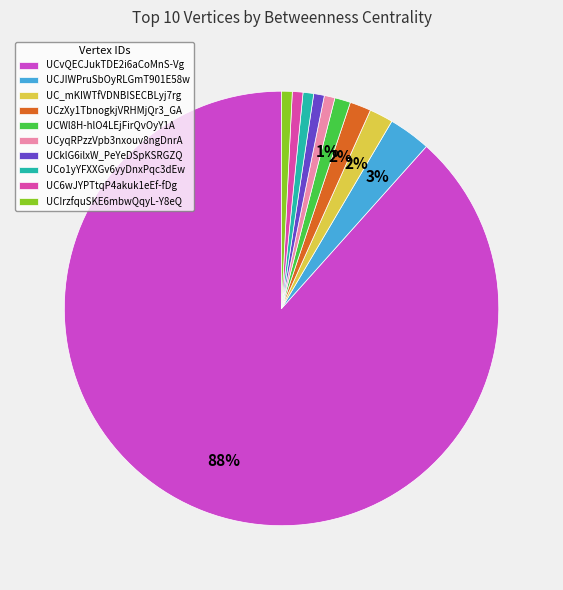

What is the change in value from UCvQECJukTDE2i6aCoMnS-Vg to UCIrzfquSKE6mbwQqyL-Y8eQ?

-198159.5